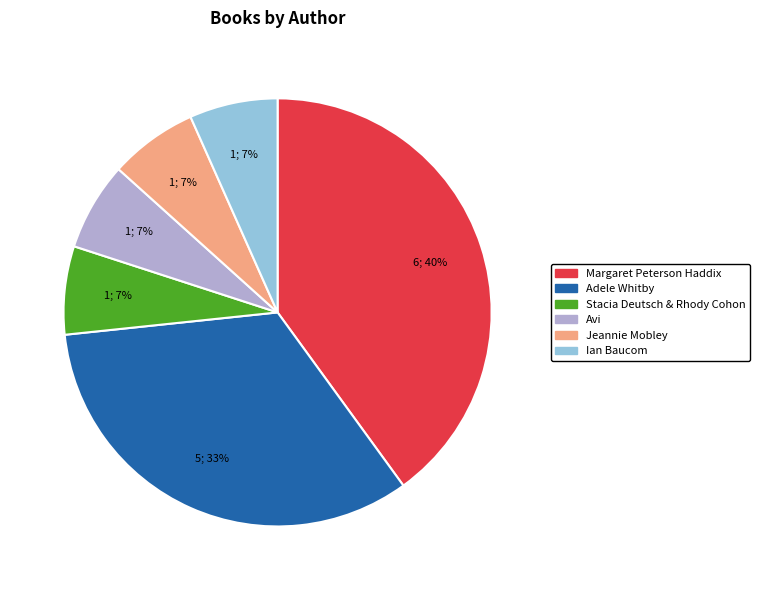

To the nearest percent, what is the difference between the largest and smallest slice percentages?

33%